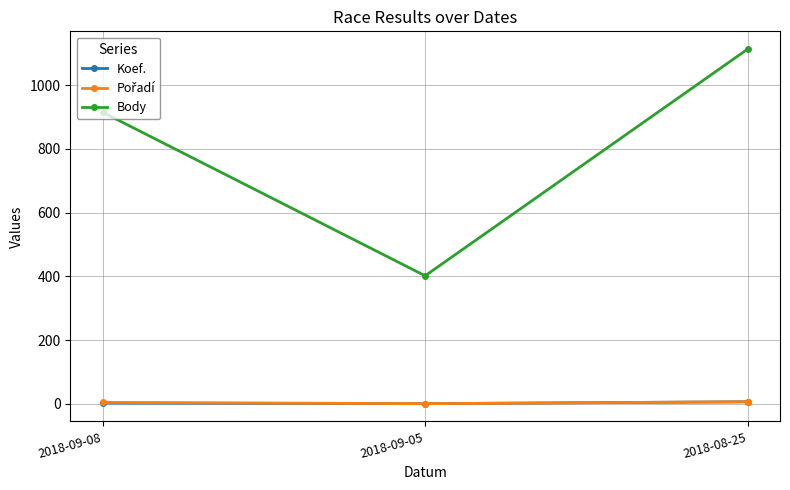

Count the Koef. values in the range 1 to 7.

3